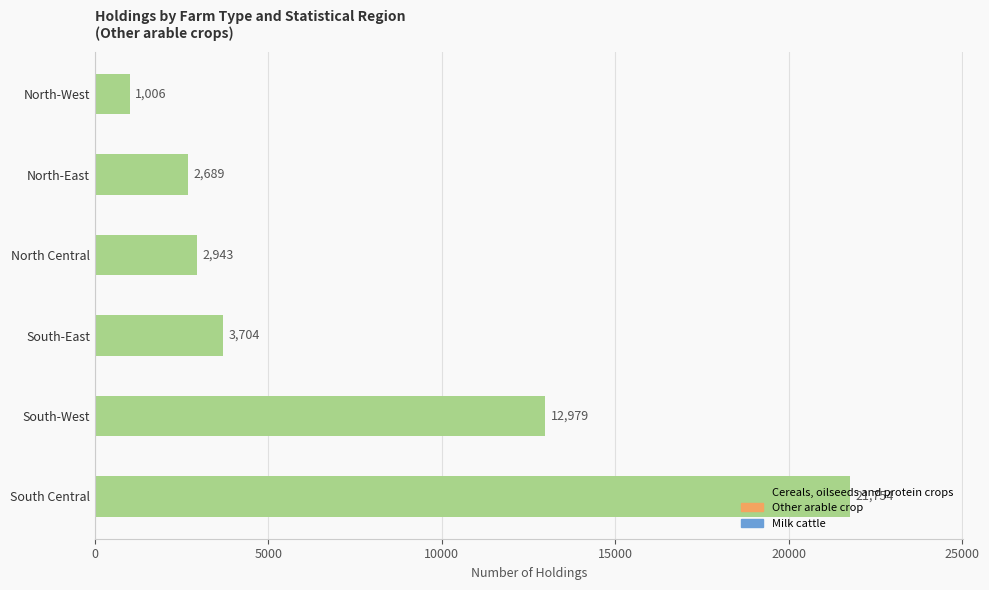

True or false: the data shows 1006 at North-West.

True